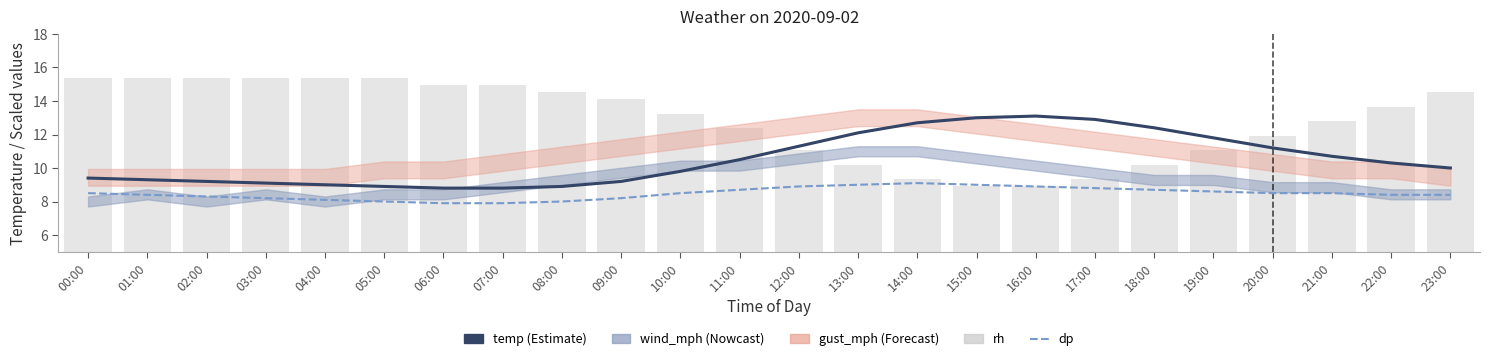

Where does the dp series first go above 8?

00:00